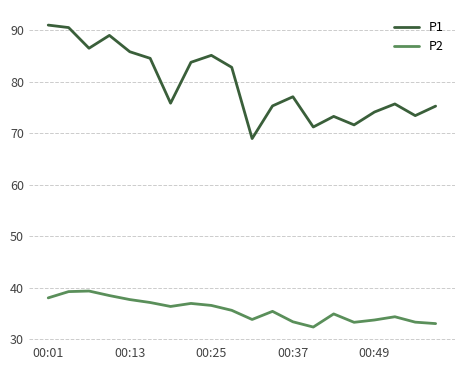

True or false: P2 and P1 cross at least once.

False